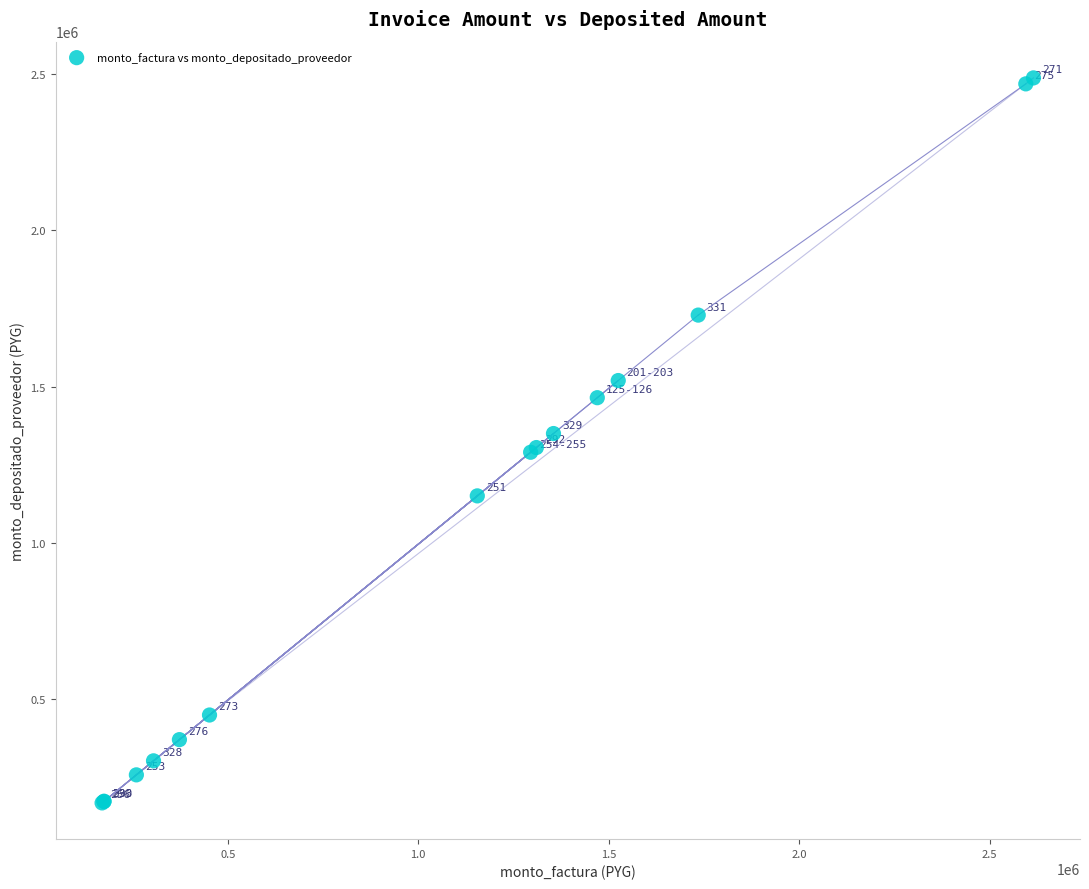

What Y value in the scatter plot is closest to 1328100?

1350073